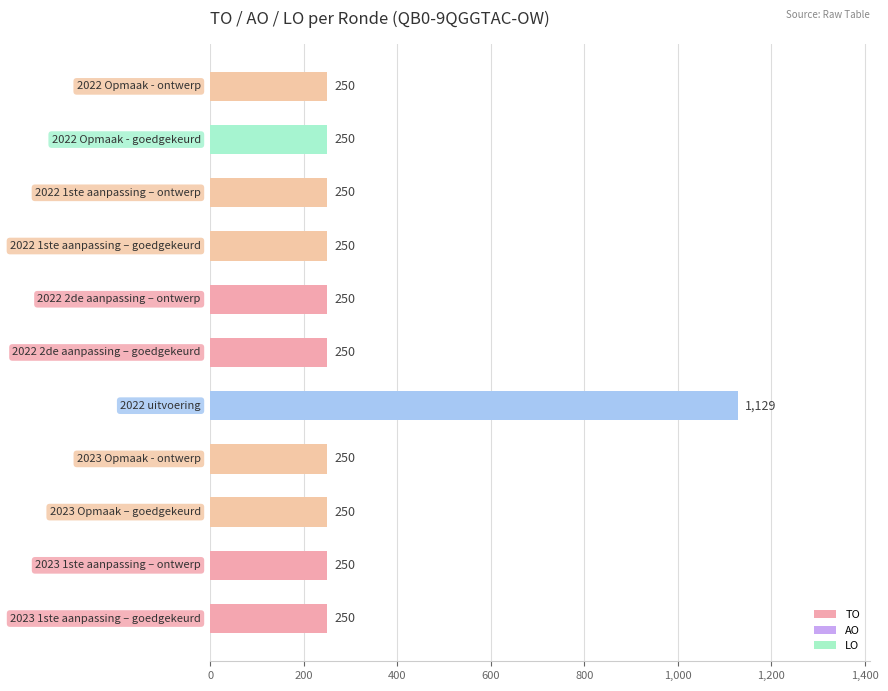

Reading bottom to top, extract all data points from this chart.

250	250	250	250	1129	250	250	250	250	250	250